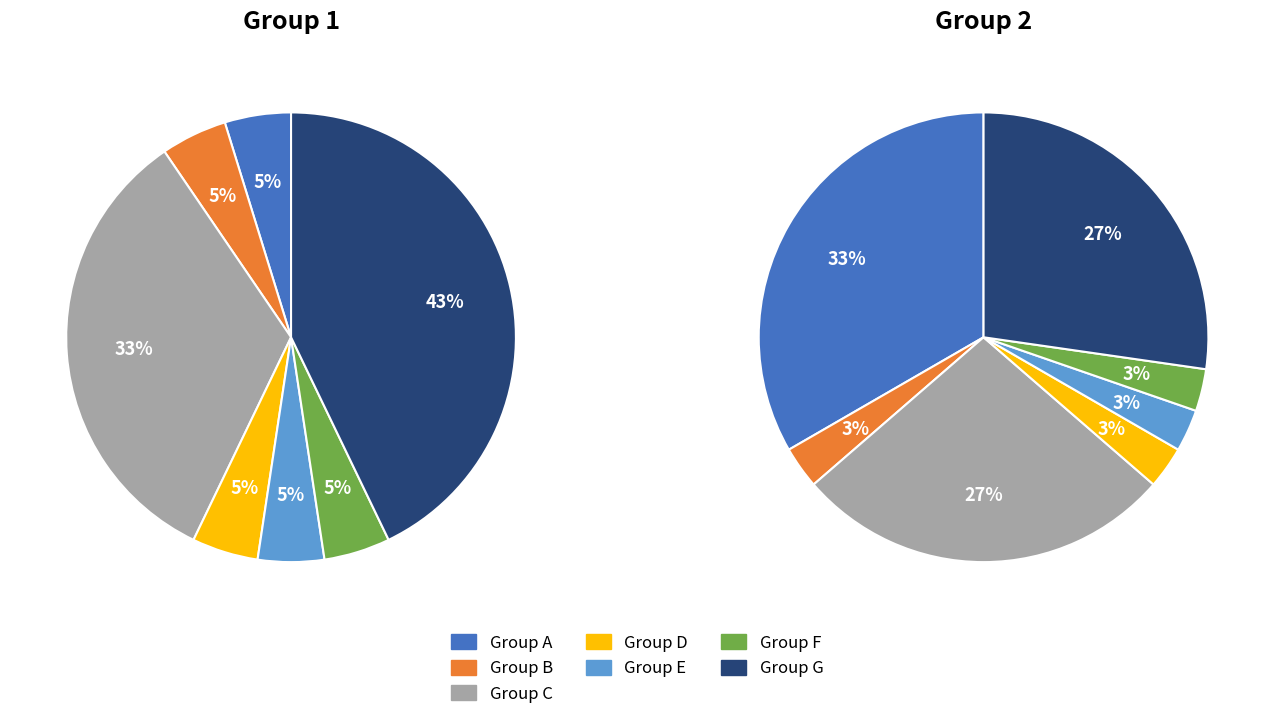

Between 1 and 4, which is larger?

1